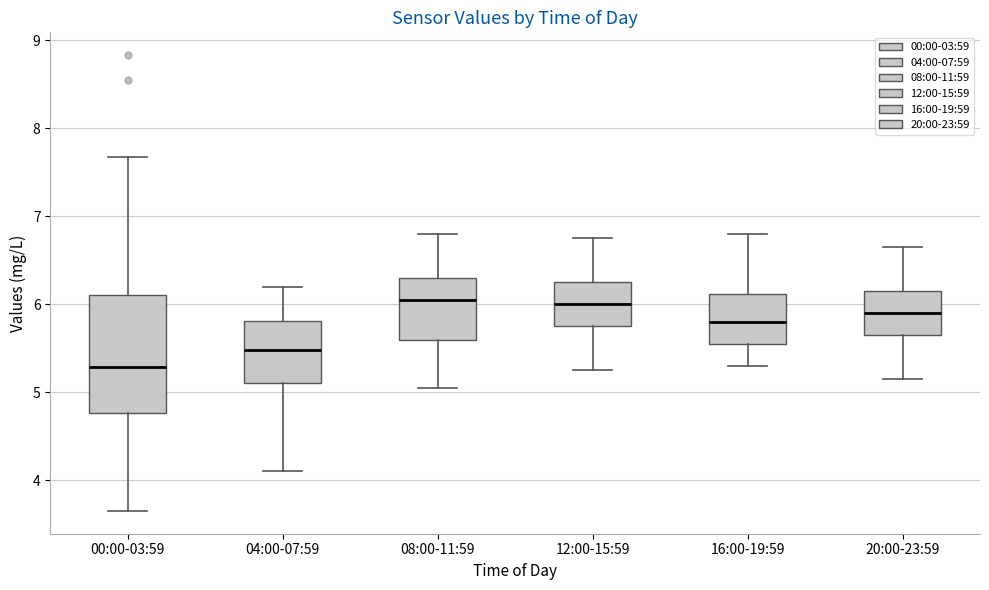

Which box is the tallest, from its lower edge to its upper edge?

00:00-03:59